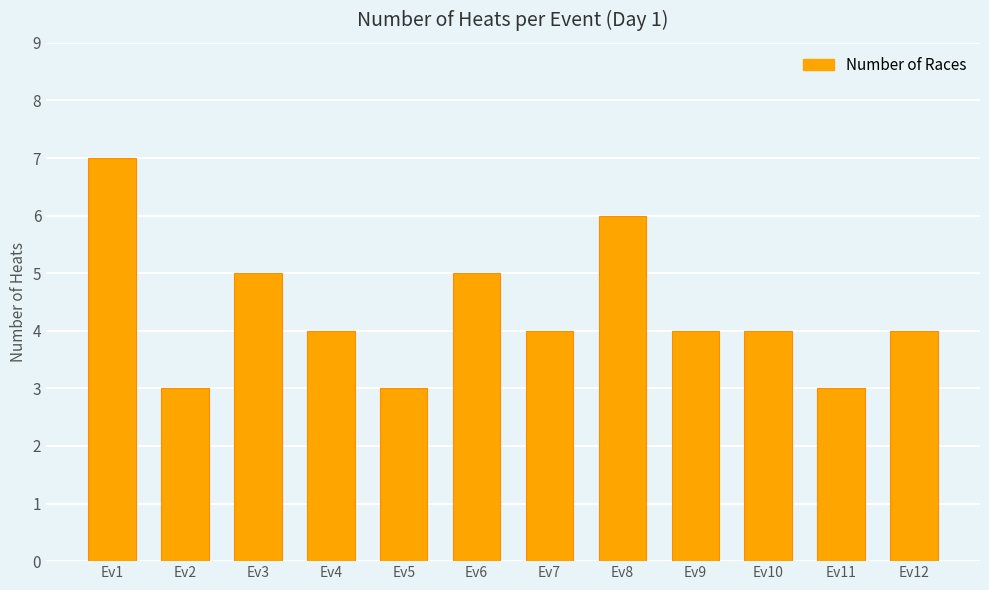

What is the difference between the values at Ev1 and Ev11?

4